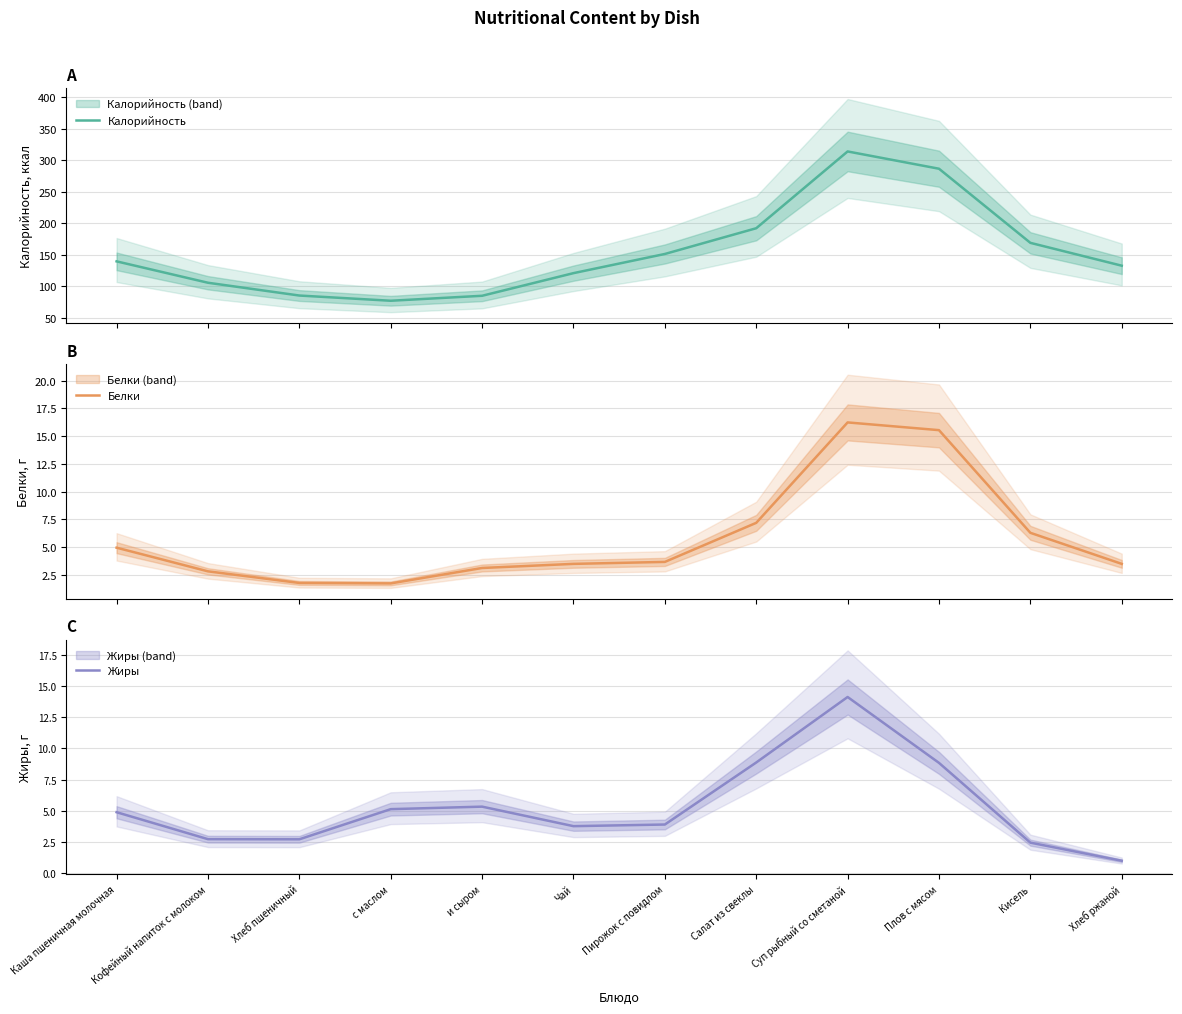

True or false: Жиры and Белки cross at least once.

True